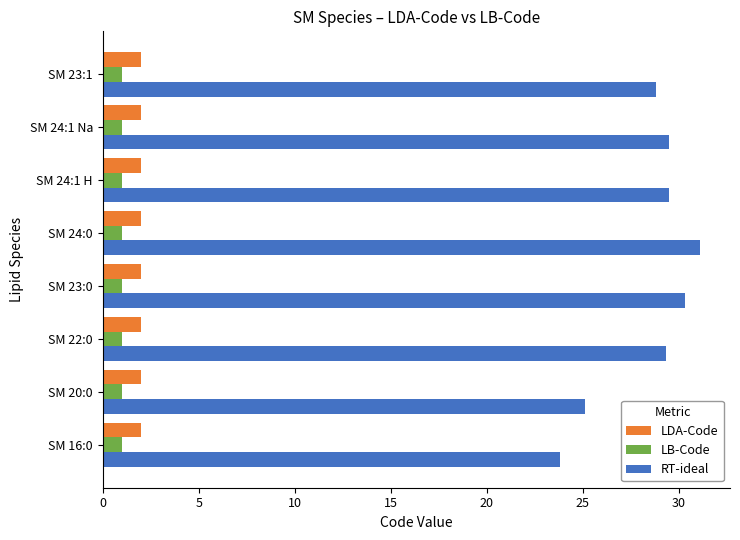

True or false: RT-ideal has a value of 29.5 at SM 24:1 Na.

True